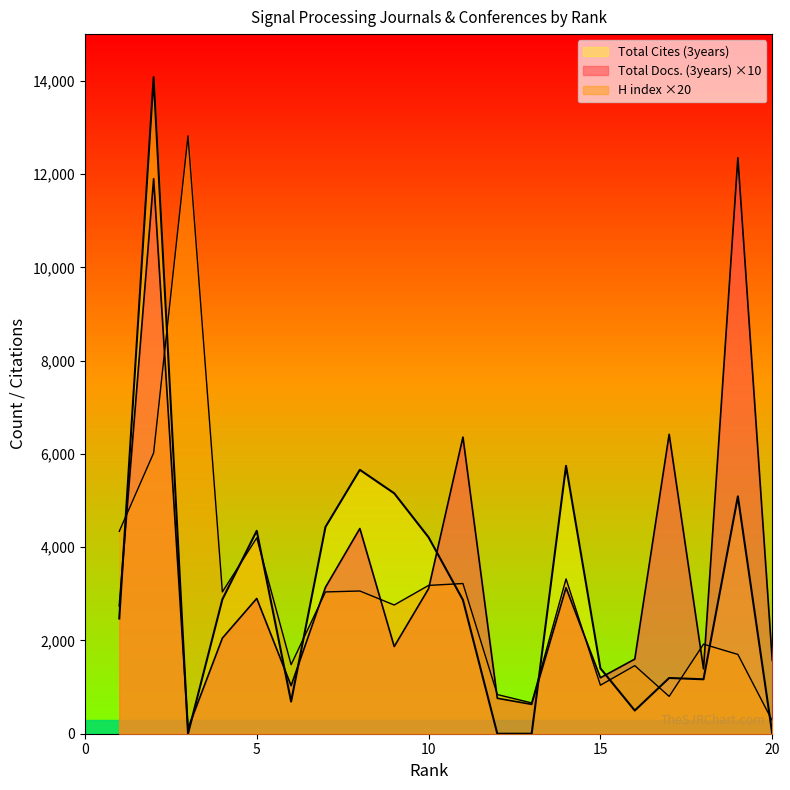

What is the sum of all Total Docs. (3years) values?

68660